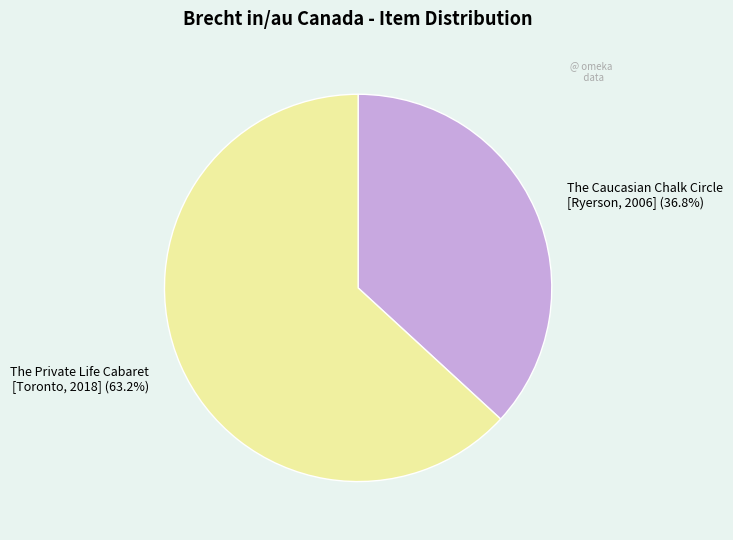

How many slices are in this pie chart?

2